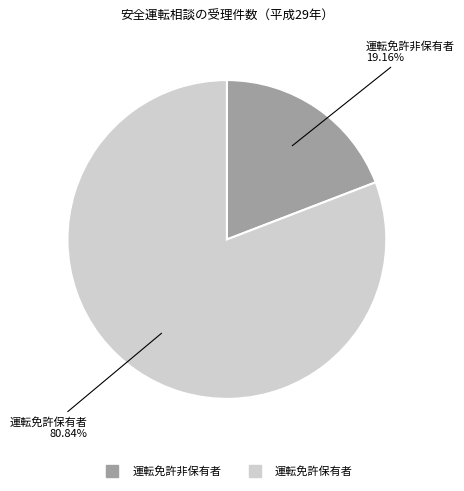

What is the largest slice in the pie chart?

運転免許保有者